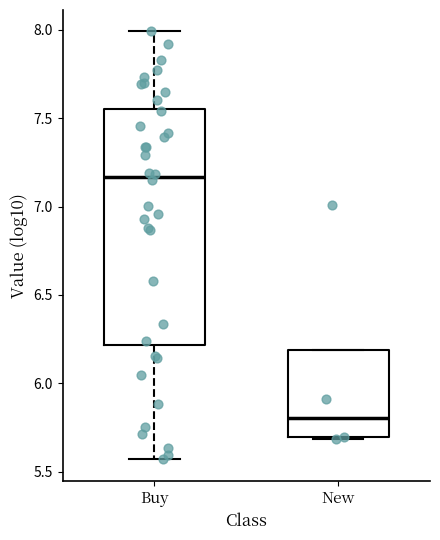

Reading left to right, transcribe this box plot: for each box, give where its median line is, the range the box spans, and where its two whiskers end, as read against the y-axis. The values are not printed on the chart, so give them approximately, as read against the axis.

Buy: median 7.15, box 6.20 to 7.55, whiskers 5.55 to 8.00
New: median 5.80, box 5.70 to 6.20, whiskers 5.70 to 6.20